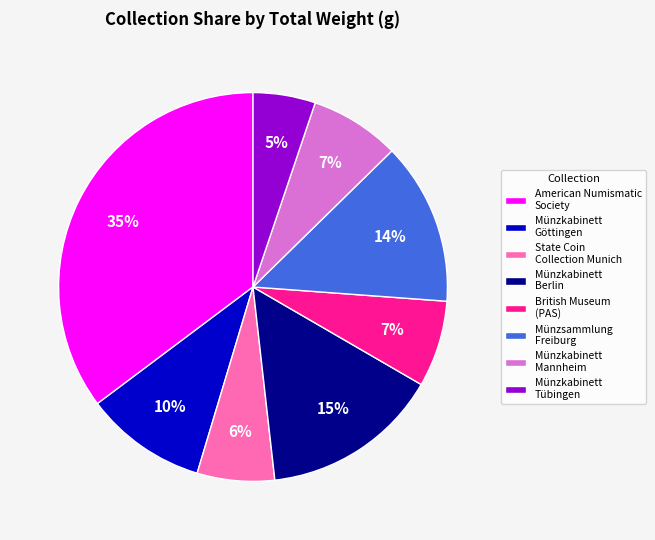

Is it true that Münzkabinett Berlin is 3% of the pie?

False